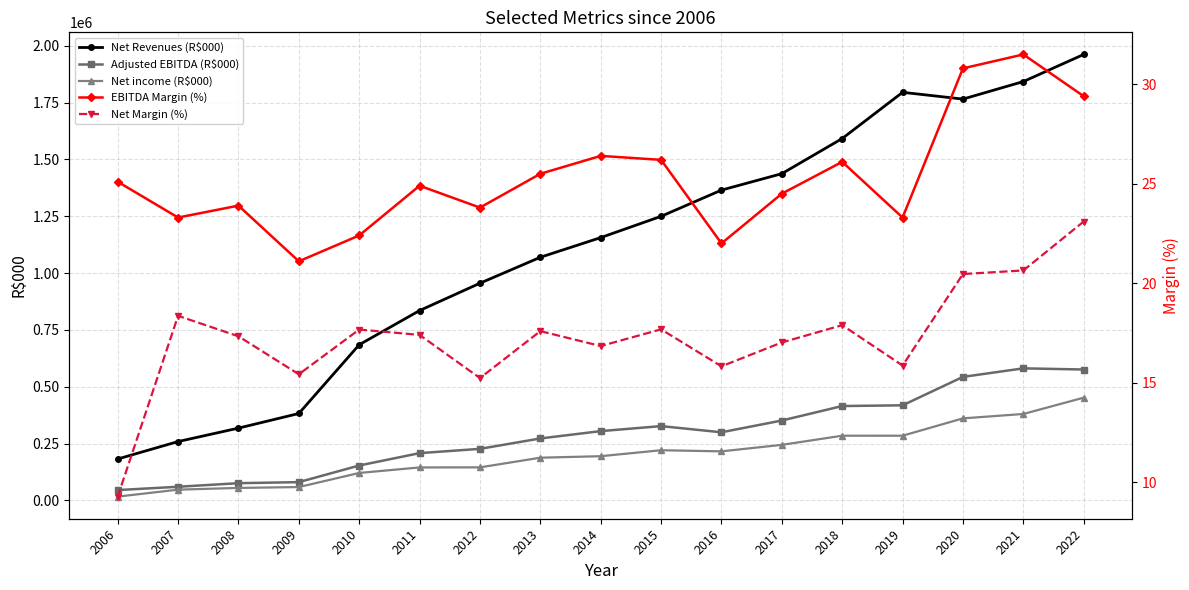

What is the maximum value shown in the chart?

1961685.0